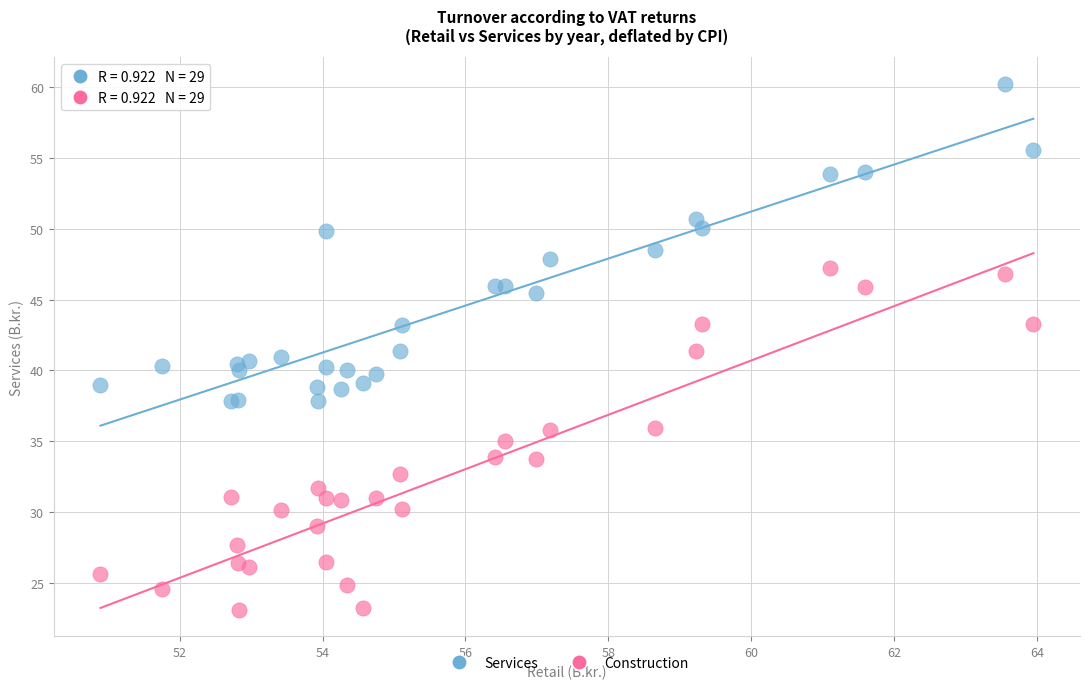

Which series contains the lowest Y value?

Construction